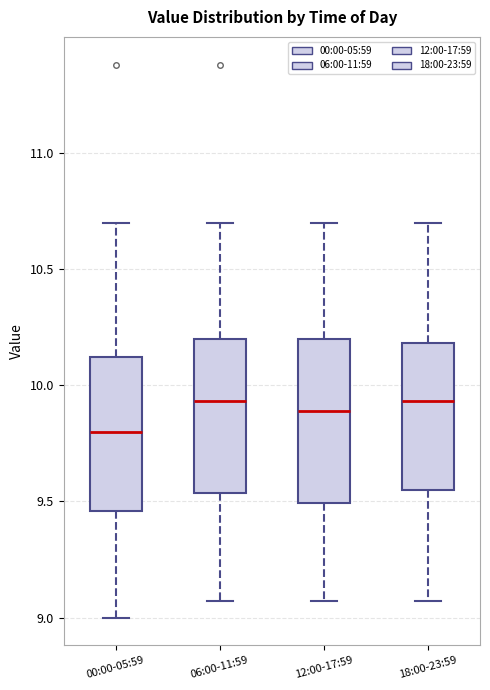

Where does the upper whisker of the box for 00:00-05:59 end on the y-axis? The values are not printed on the chart, so give them approximately, as read against the axis.

10.70